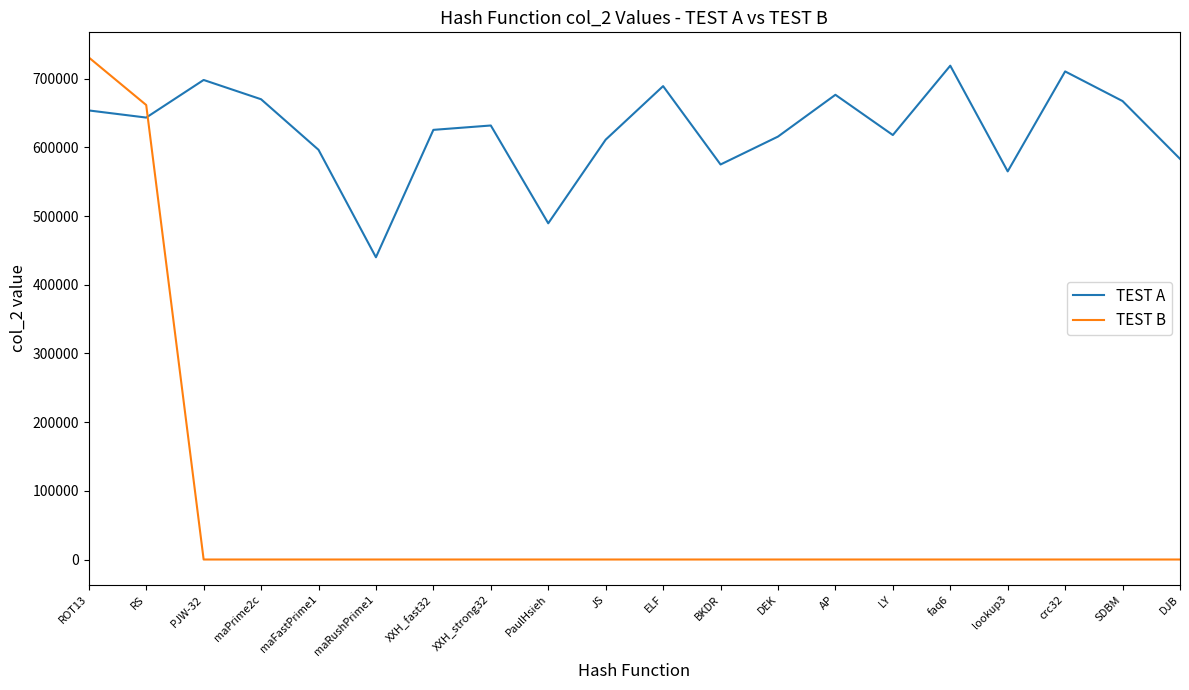

What is the approximate value of TEST A at JS?

611290